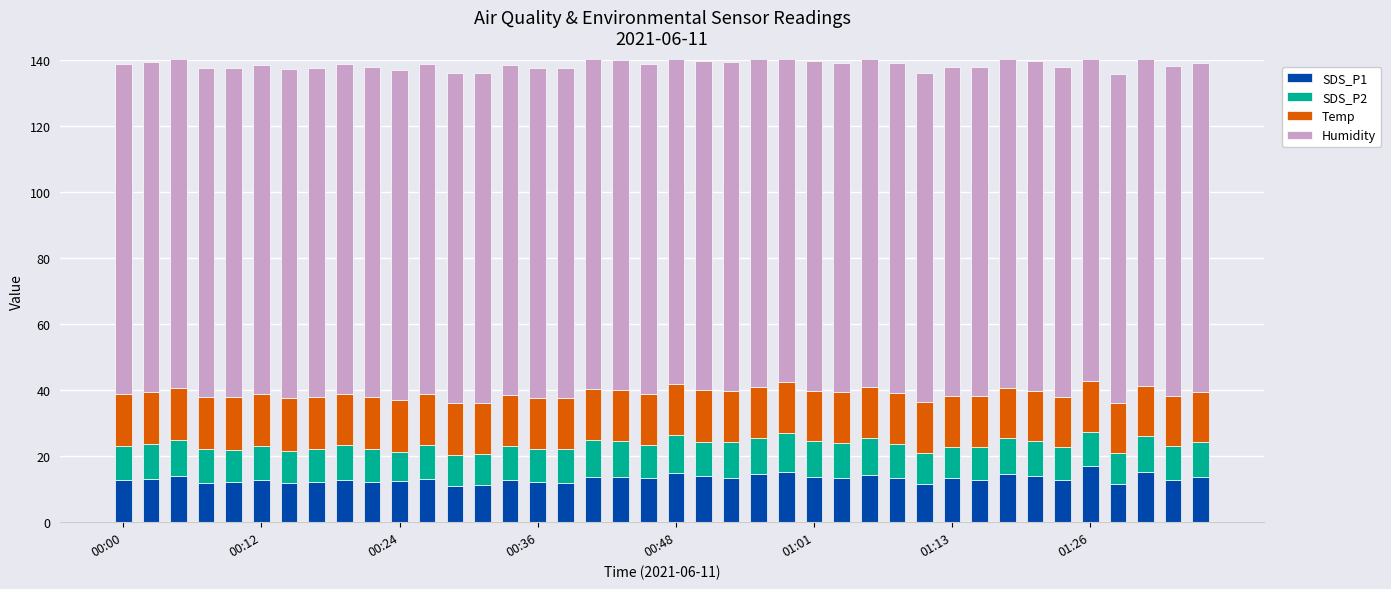

What is the average value of the SDS_P2 series?

10.3